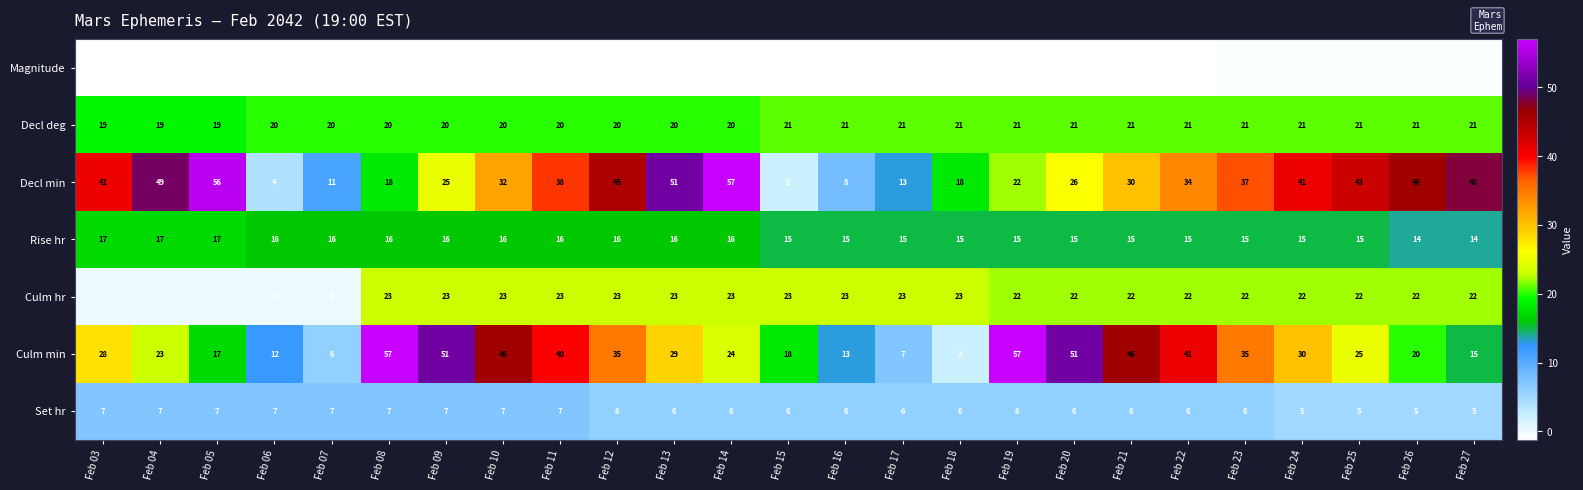

What is the total value across all series at Feb 11?

143